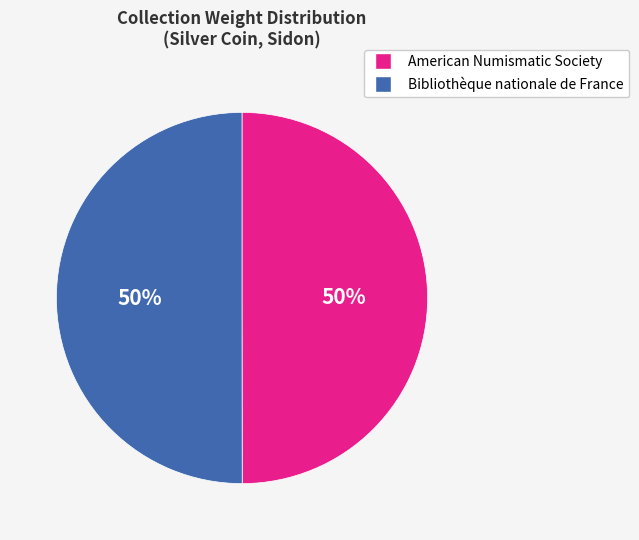

To the nearest percent, what is the average slice percentage?

50%